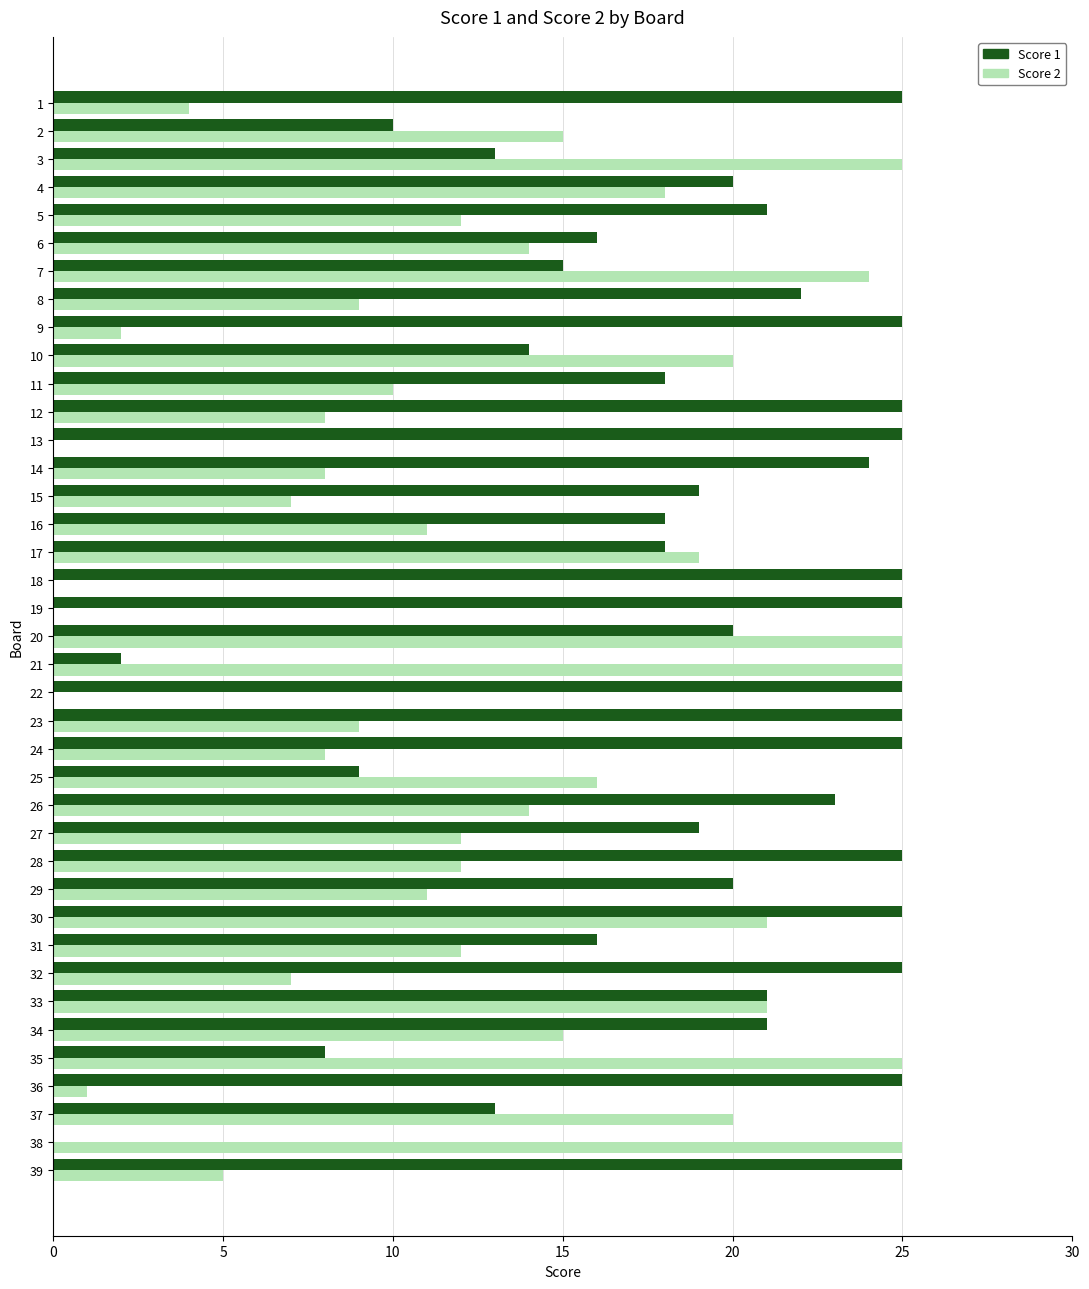

What value does the Score 1 series have at 36, to the nearest 5?

25